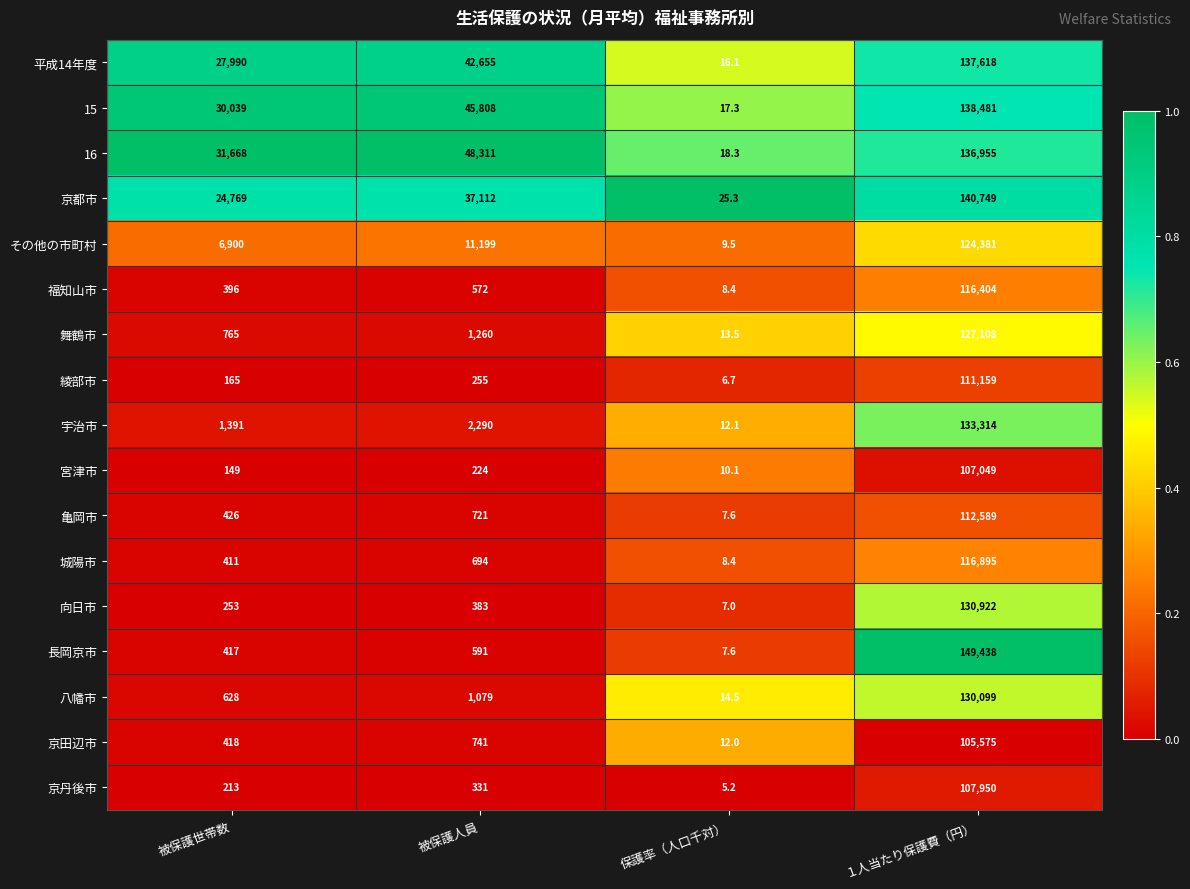

List the series in order of their peak value, highest first.

長岡京市, 京都市, 15, 平成14年度, 16, 宇治市, 向日市, 八幡市, 舞鶴市, その他の市町村, 城陽市, 福知山市, 亀岡市, 綾部市, 京丹後市, 宮津市, 京田辺市